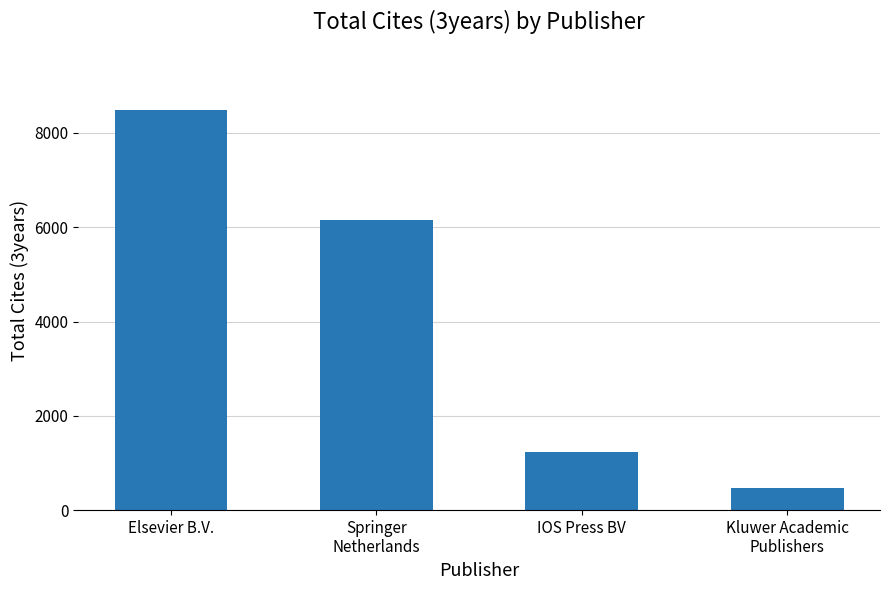

What is the change in value from Springer
Netherlands to IOS Press BV?

-4927